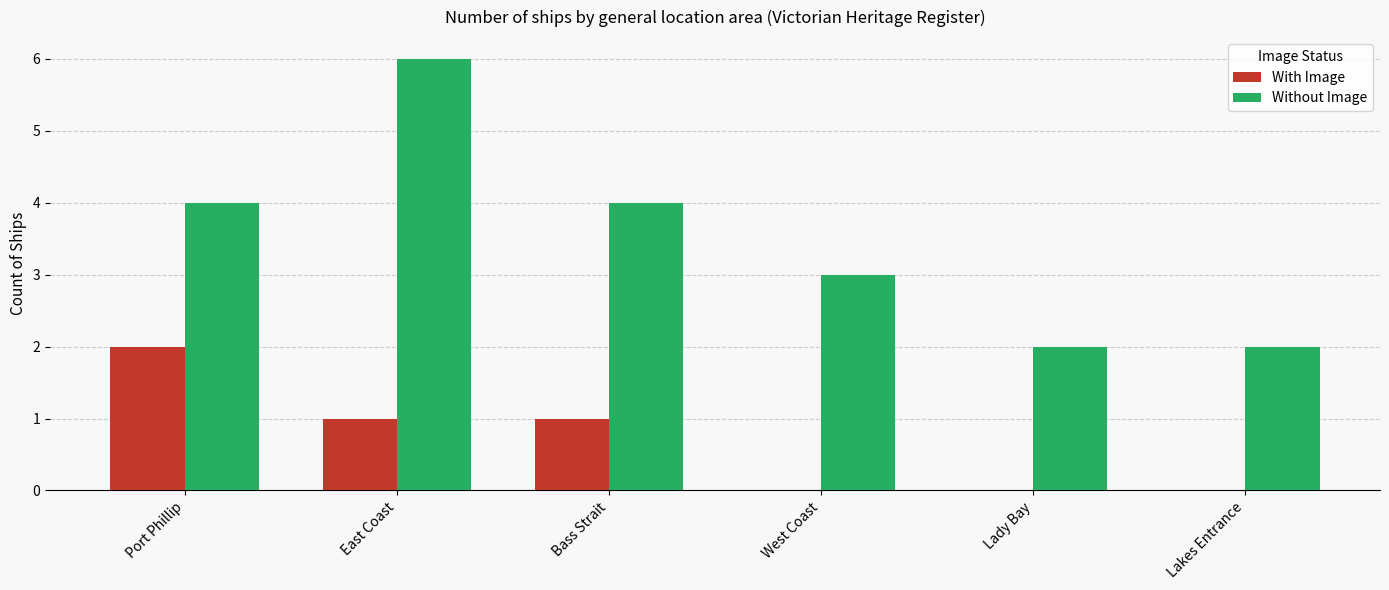

How many groups of bars are there?

6